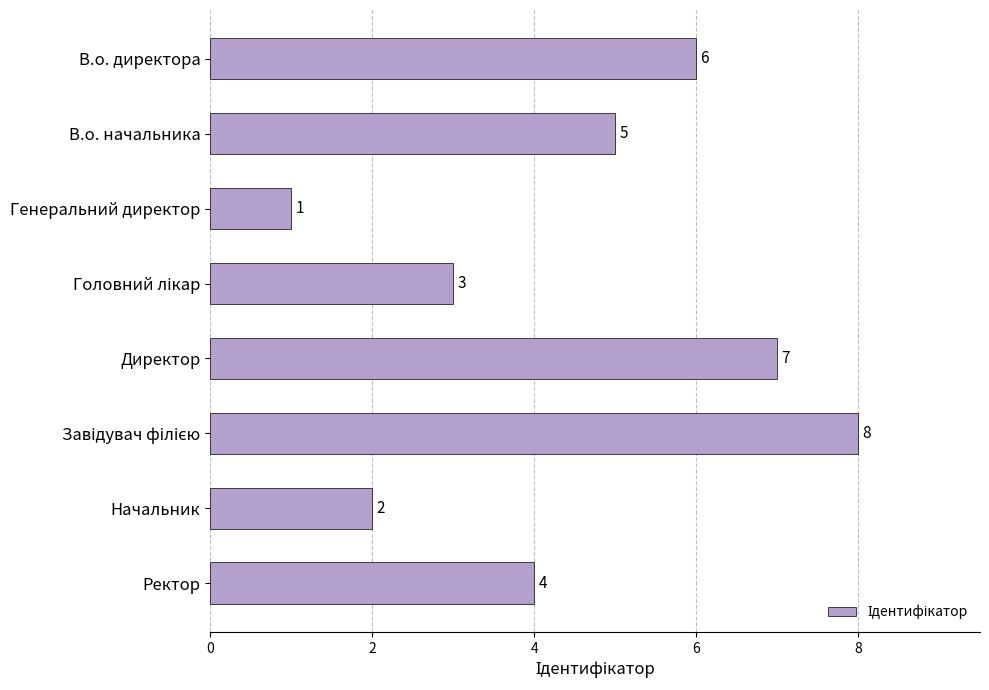

What position from the top is В.о. директора?

1